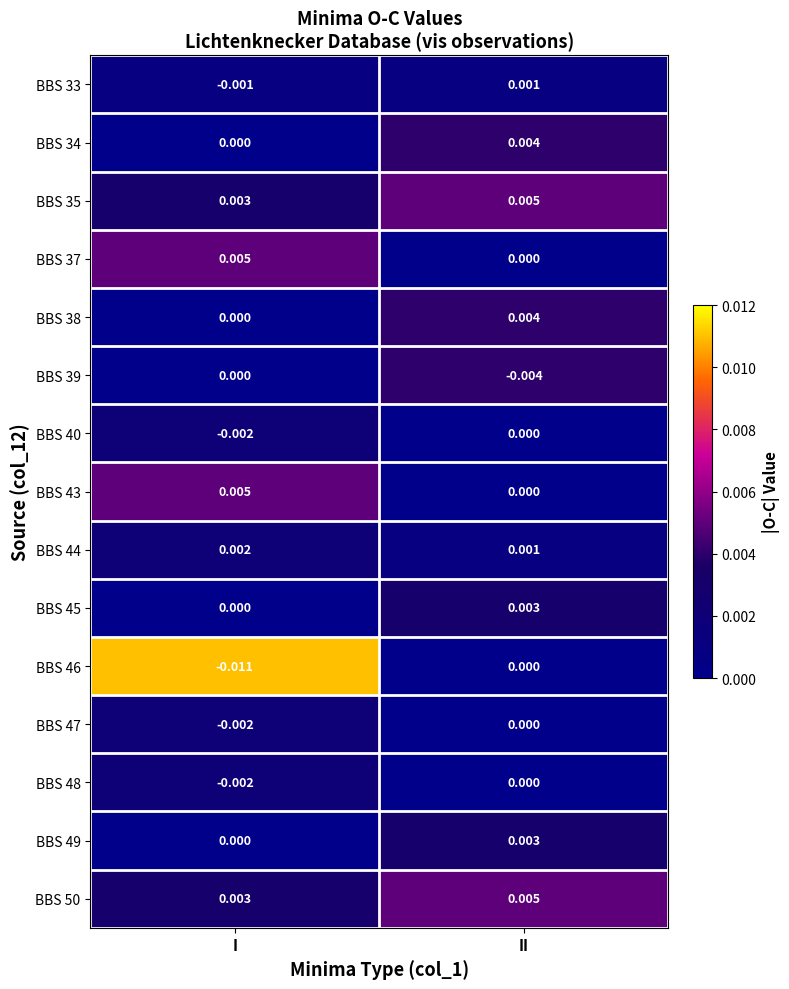

Is the value of BBS 45 at I greater than the value of BBS 44 at I?

No